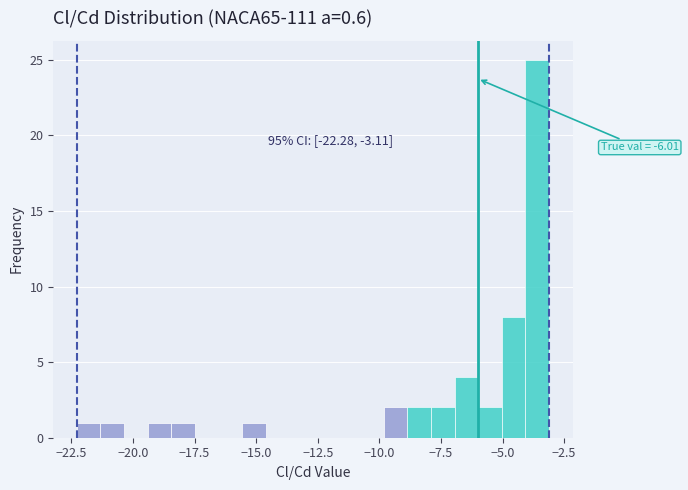

Around what value on the x-axis is the tallest bar? Give the approximate position of its centre, as read against the axis.

-3.5